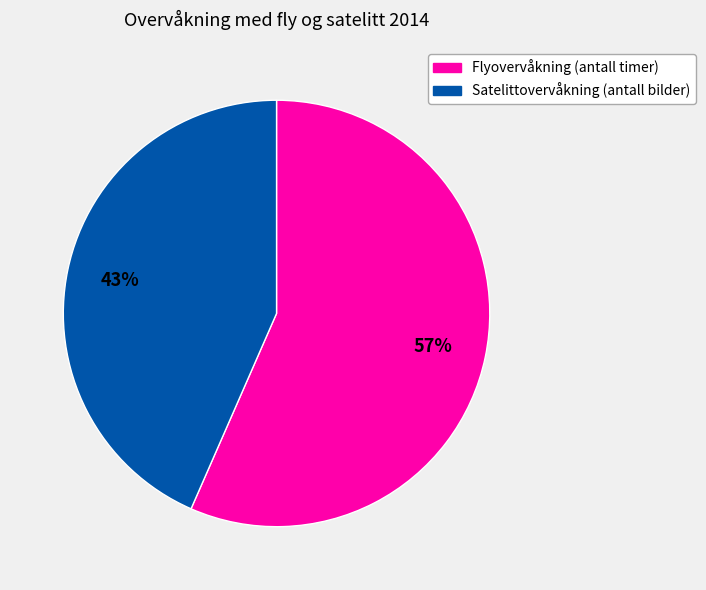

How many slices are in this pie chart?

2